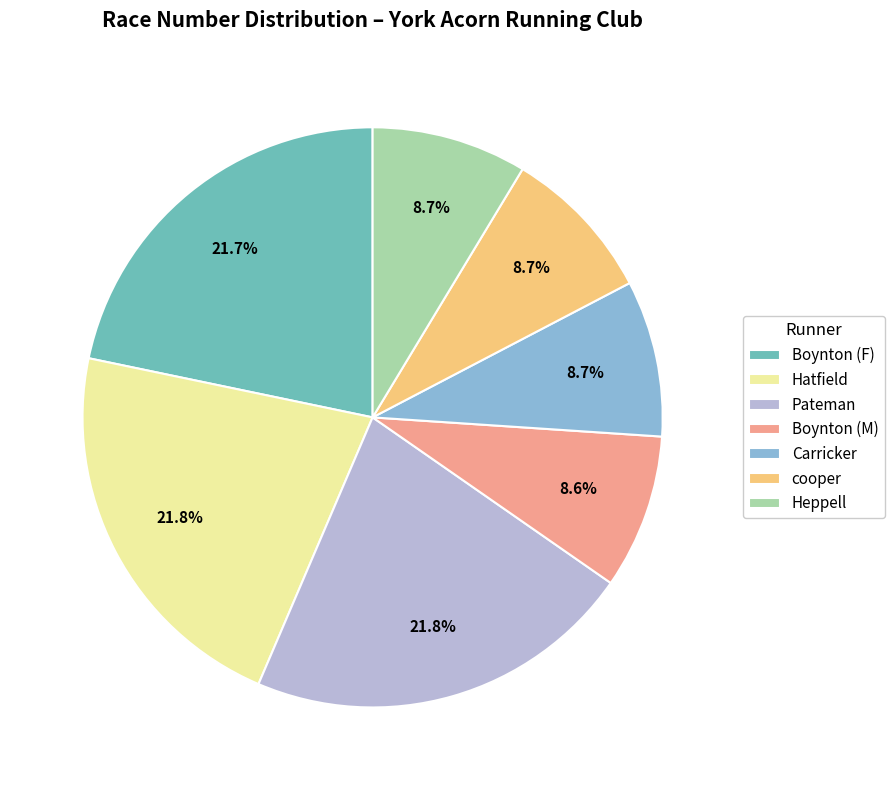

To the nearest percent, what is the average slice percentage?

14%